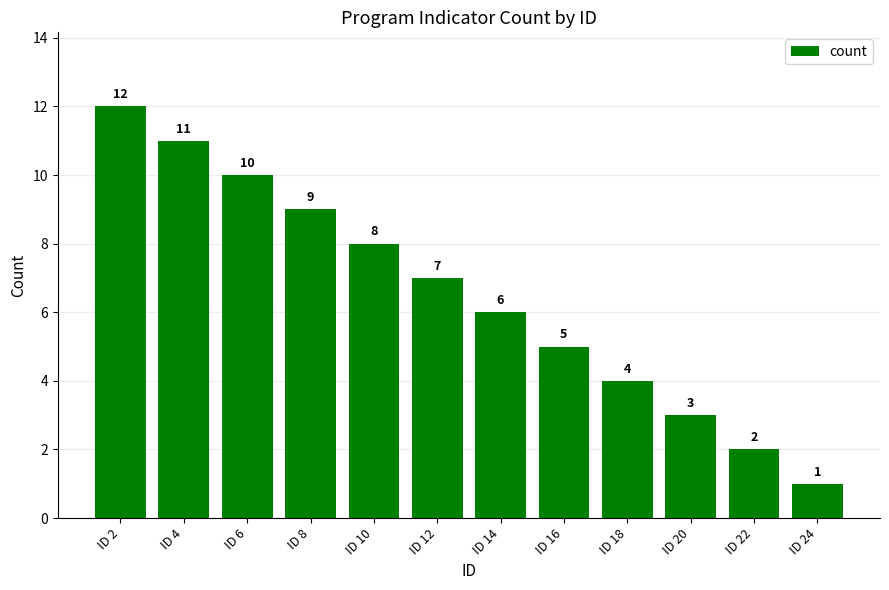

What is the change in value from ID 4 to ID 6?

-1